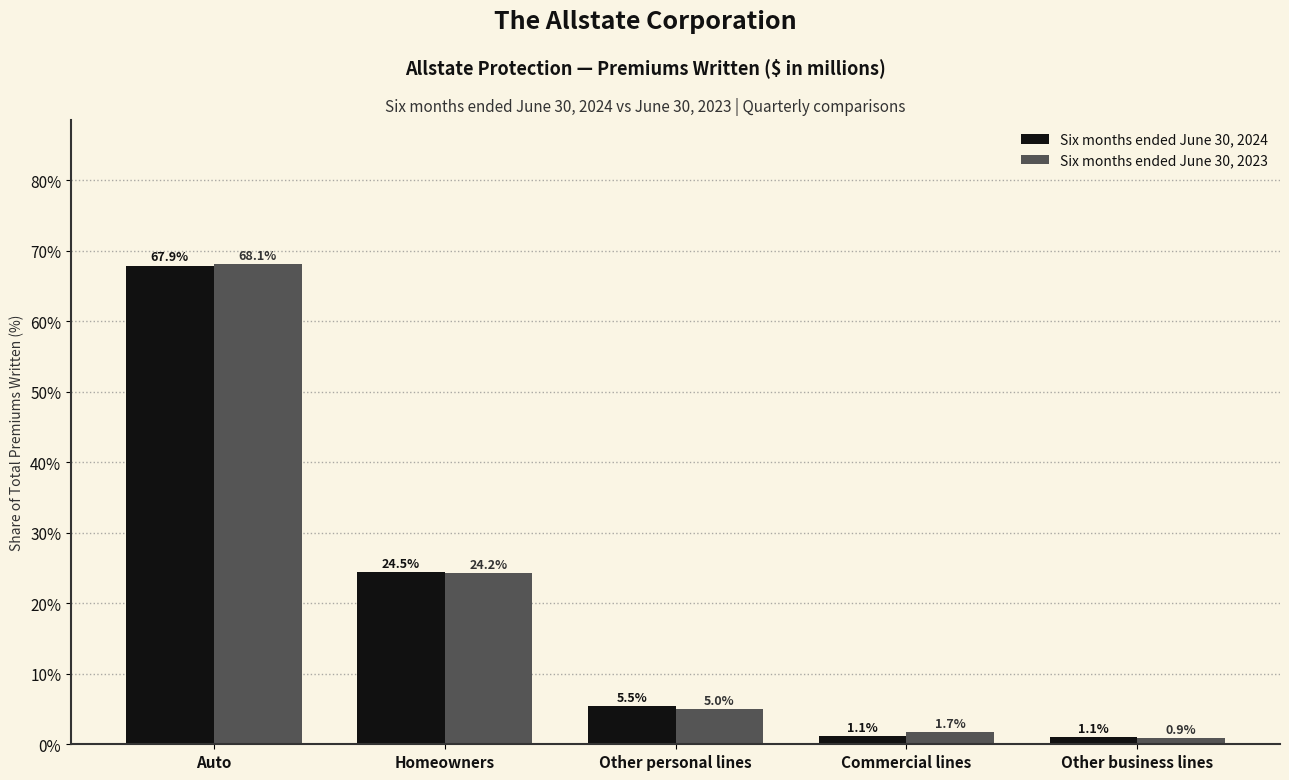

How many bars are there in total?

10